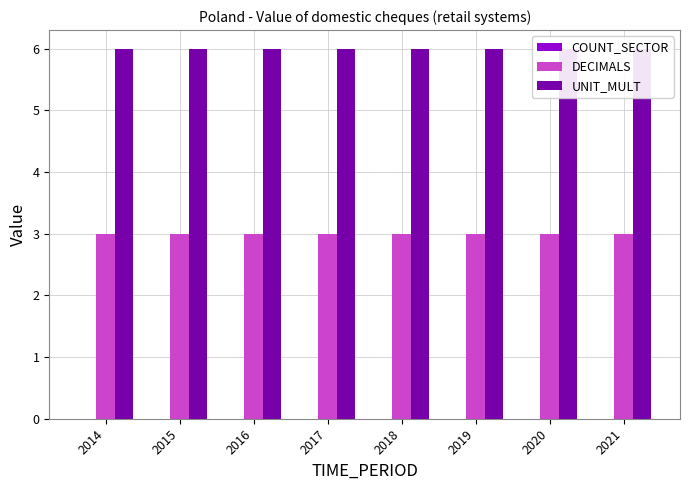

How many categories are shown in the chart?

8